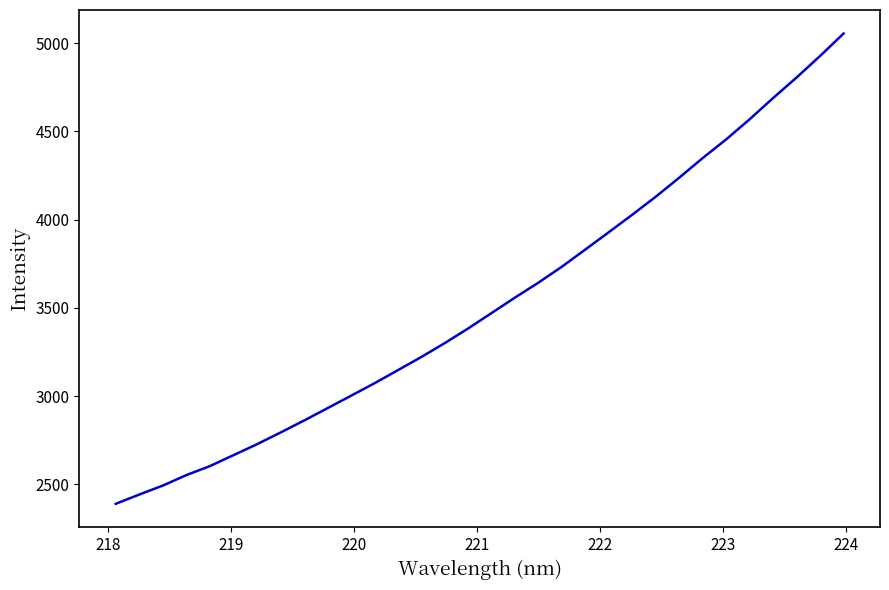

What is the maximum value shown in the chart?

5054.5